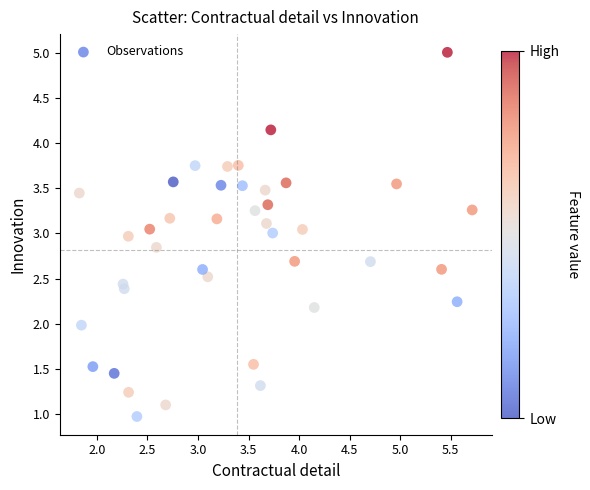

What is the range of X values (max minus min)?

3.9